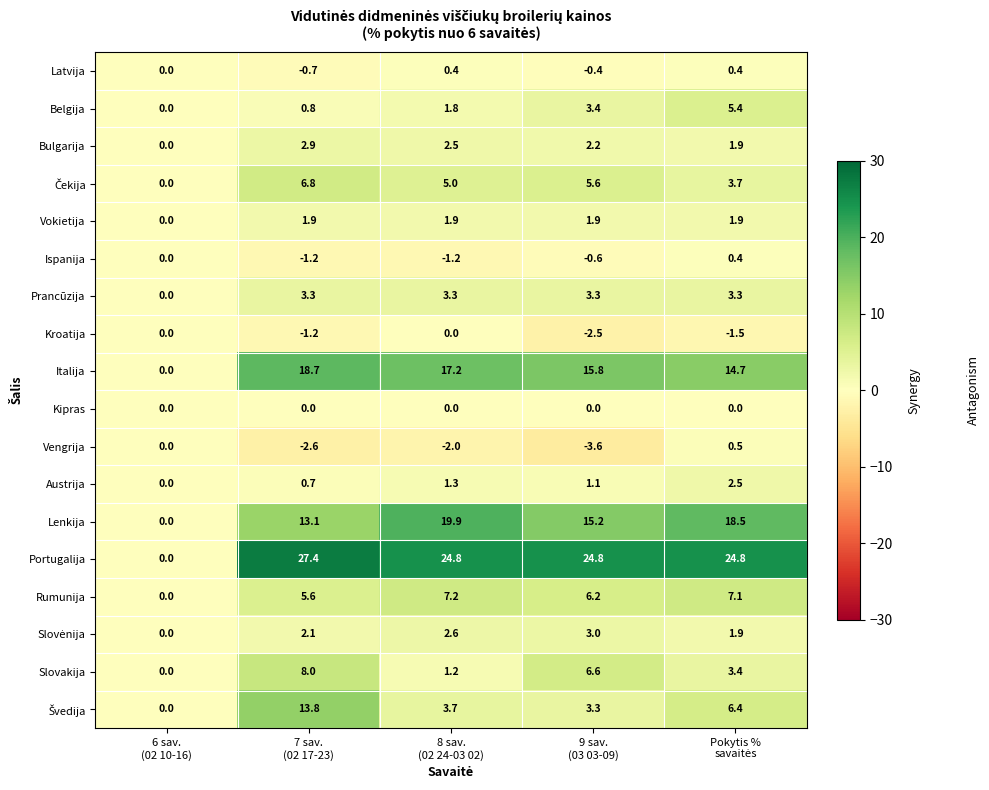

What is the average value of the Ispanija series?

-0.5